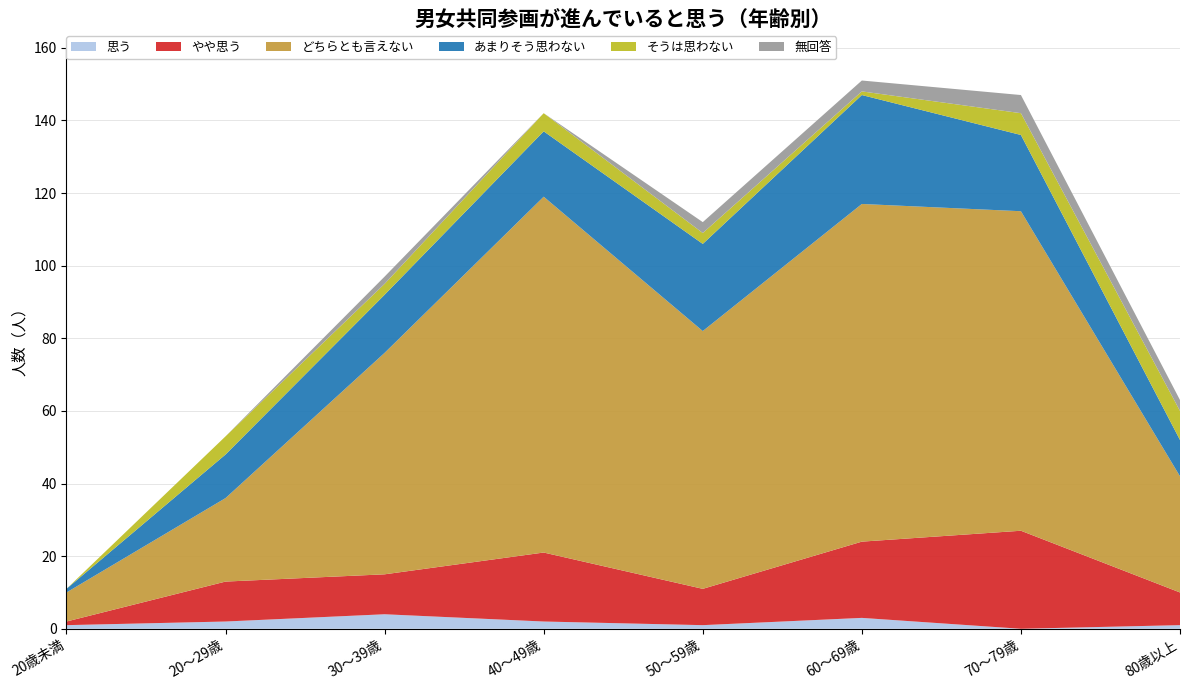

Reading left to right, transcribe all the data shown in this chart.

どちらとも言えない: 8	23	61	98	71	93	88	32
あまりそう思わない: 1	12	16	18	24	30	21	10
やや思う: 1	11	11	19	10	21	27	9
そうは思わない: 0	5	3	5	3	1	6	8
無回答: 0	0	2	0	3	3	5	3
思う: 1	2	4	2	1	3	0	1